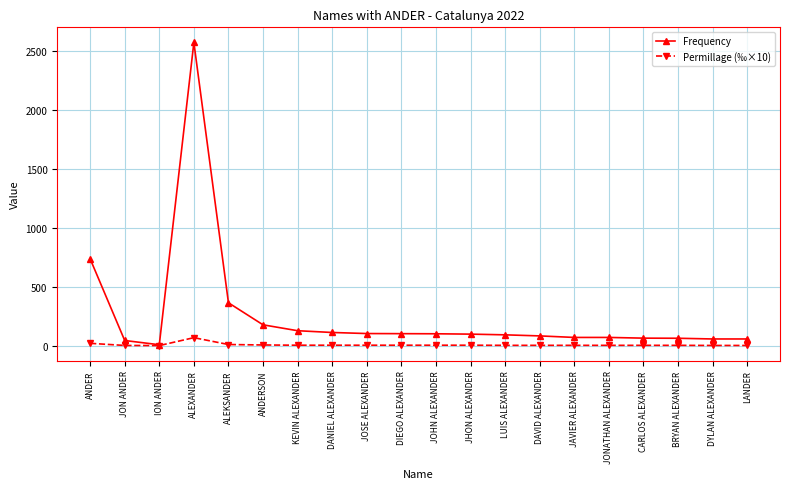

Rank the series by their average value, from lowest to highest.

Permillage (‰×10), Frequency